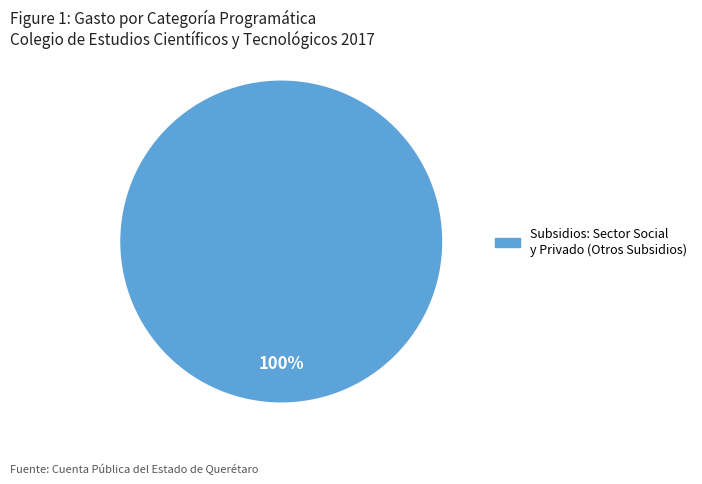

Does any single category account for the majority?

Yes